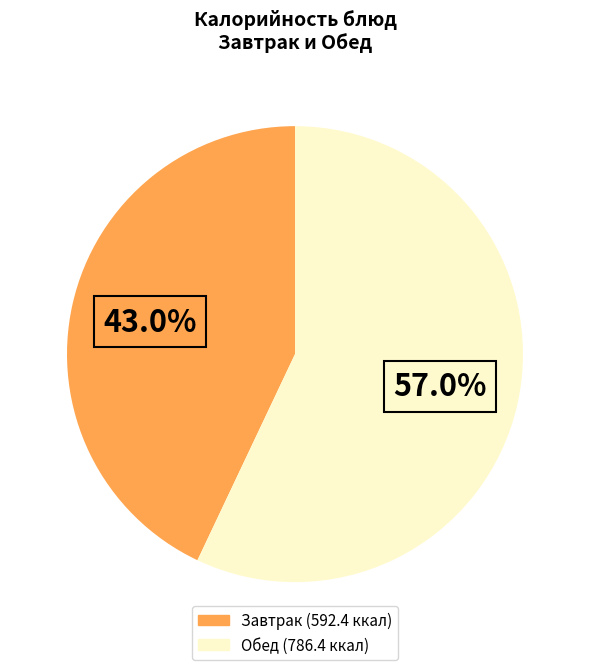

Does any single category account for the majority?

Yes